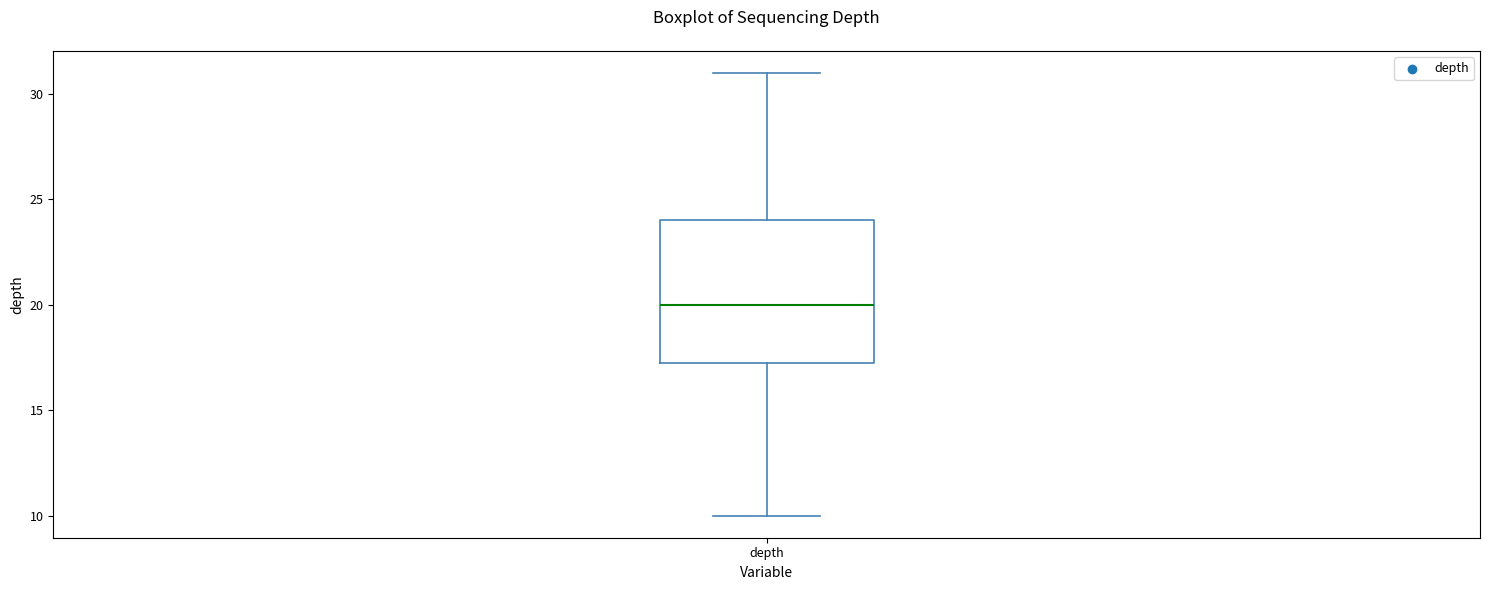

Where does the lower whisker of the box for depth end on the y-axis? The values are not printed on the chart, so give them approximately, as read against the axis.

10.0